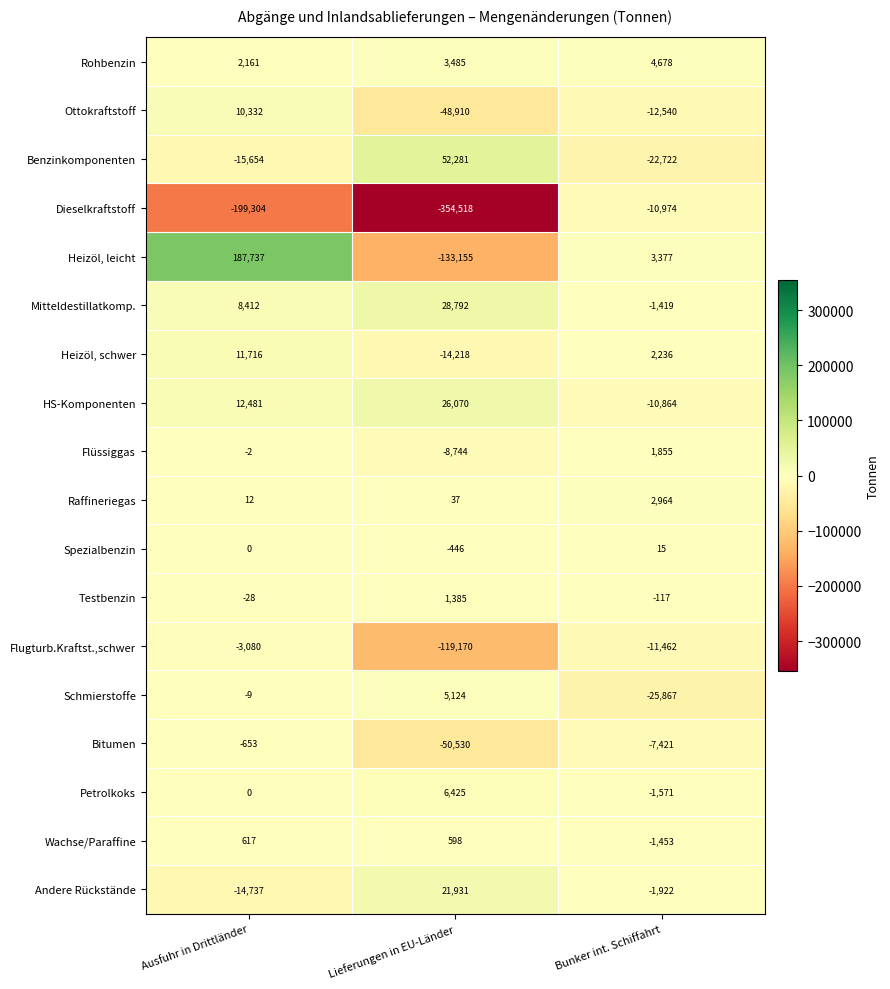

Which series changed the most between Lieferungen in EU-Länder and Bunker int. Schiffahrt?

Dieselkraftstoff